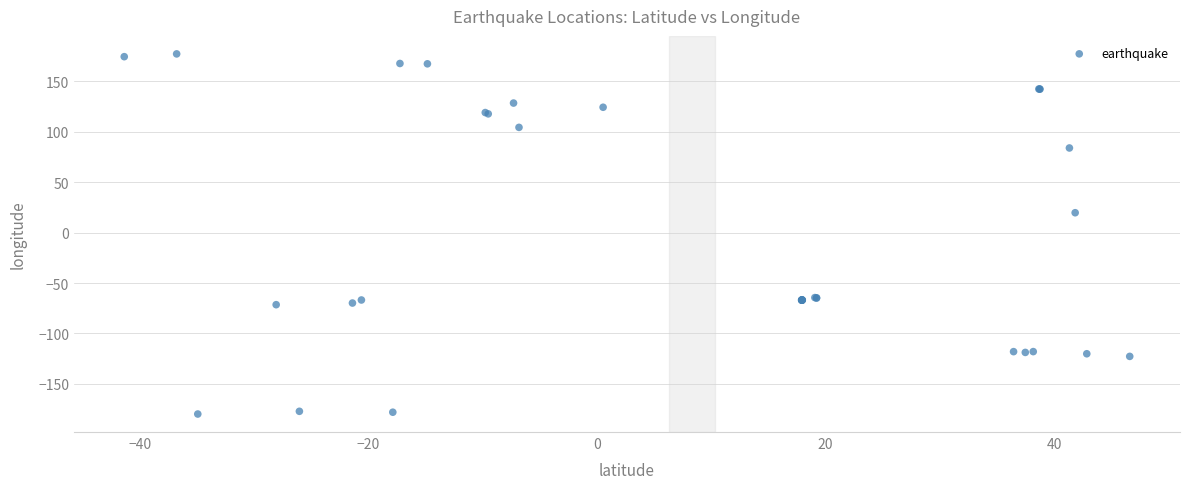

What Y value in the scatter plot is closest to -1?

19.7